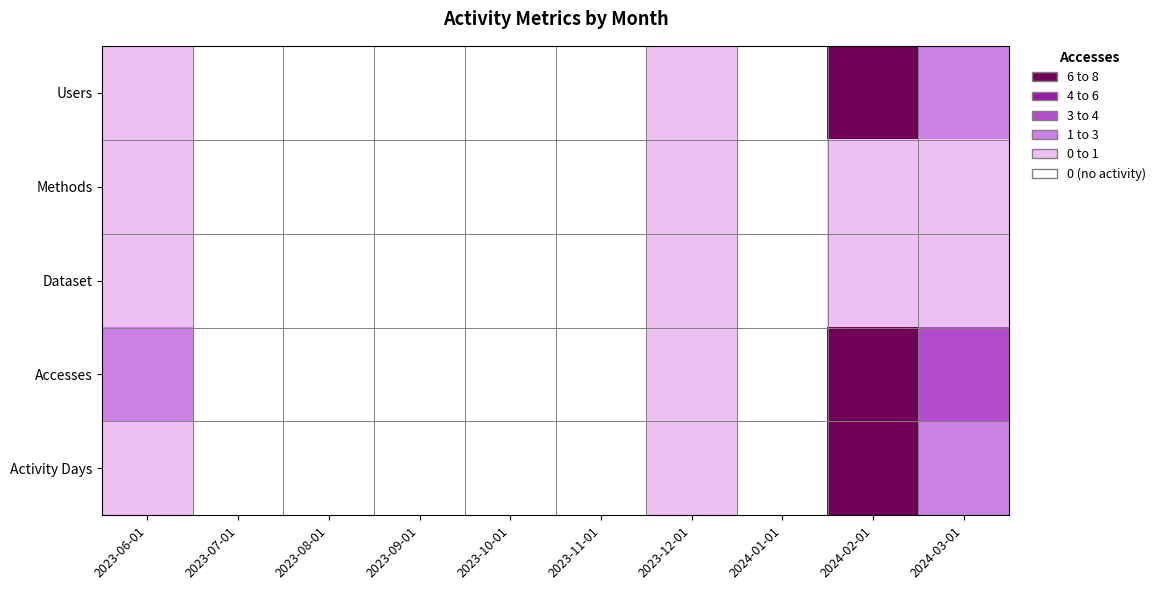

Reading left to right, list all the values displayed in this chart.

Users: 2023-06-01=1	2023-07-01=0	2023-08-01=0	2023-09-01=0	2023-10-01=0	2023-11-01=0	2023-12-01=1	2024-01-01=0	2024-02-01=5	2024-03-01=2
Methods: 2023-06-01=1	2023-07-01=0	2023-08-01=0	2023-09-01=0	2023-10-01=0	2023-11-01=0	2023-12-01=1	2024-01-01=0	2024-02-01=1	2024-03-01=1
Dataset: 2023-06-01=1	2023-07-01=0	2023-08-01=0	2023-09-01=0	2023-10-01=0	2023-11-01=0	2023-12-01=1	2024-01-01=0	2024-02-01=1	2024-03-01=1
Accesses: 2023-06-01=2	2023-07-01=0	2023-08-01=0	2023-09-01=0	2023-10-01=0	2023-11-01=0	2023-12-01=1	2024-01-01=0	2024-02-01=5	2024-03-01=3
Activity Days: 2023-06-01=1	2023-07-01=0	2023-08-01=0	2023-09-01=0	2023-10-01=0	2023-11-01=0	2023-12-01=1	2024-01-01=0	2024-02-01=5	2024-03-01=2